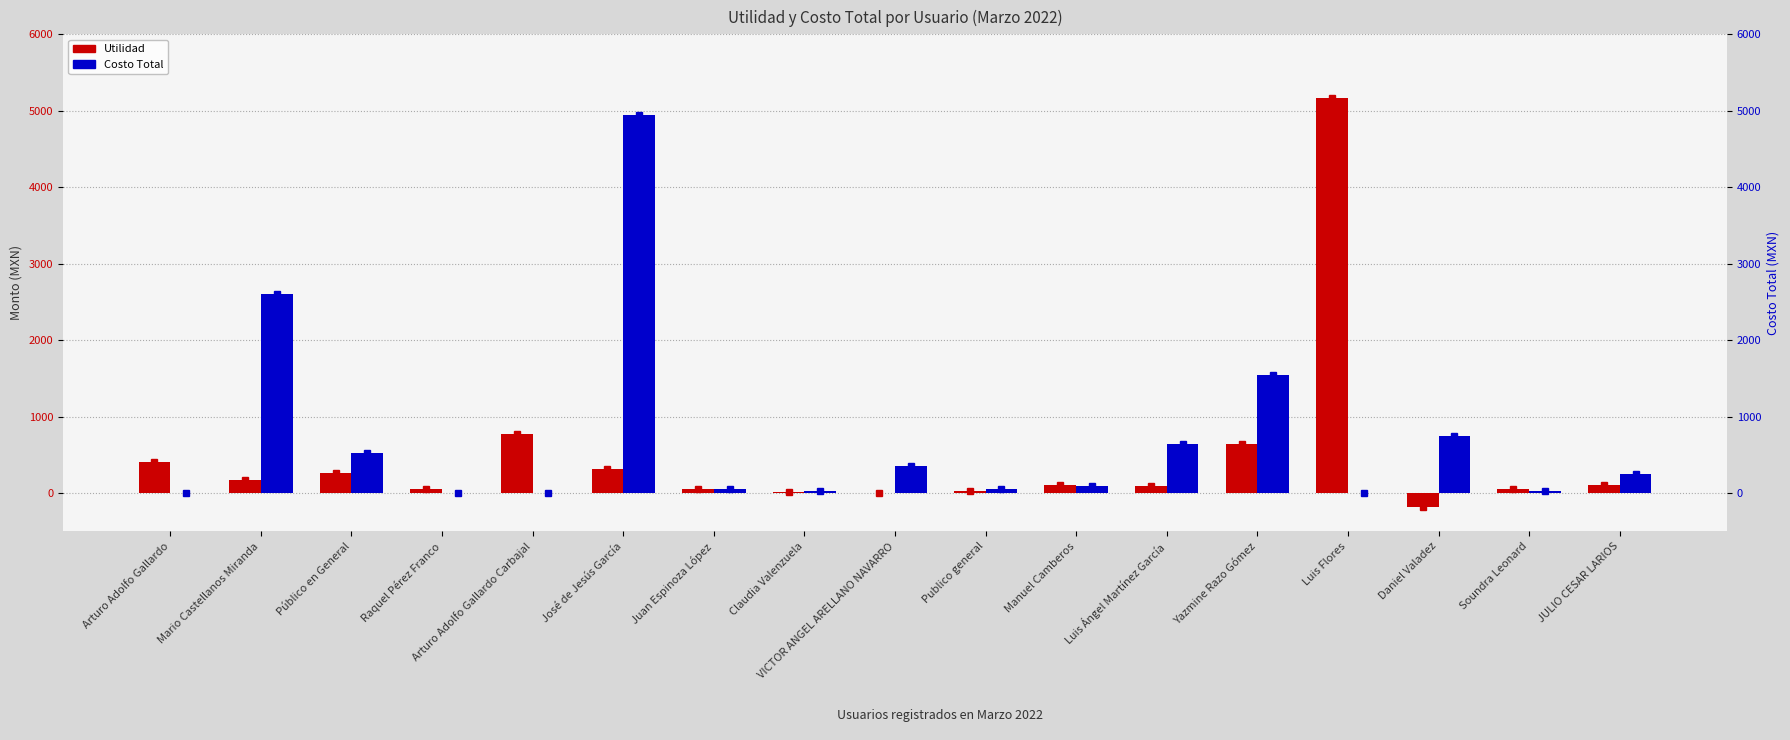

Where is Costo Total nearest to the value 2469?

Mario Castellanos Miranda